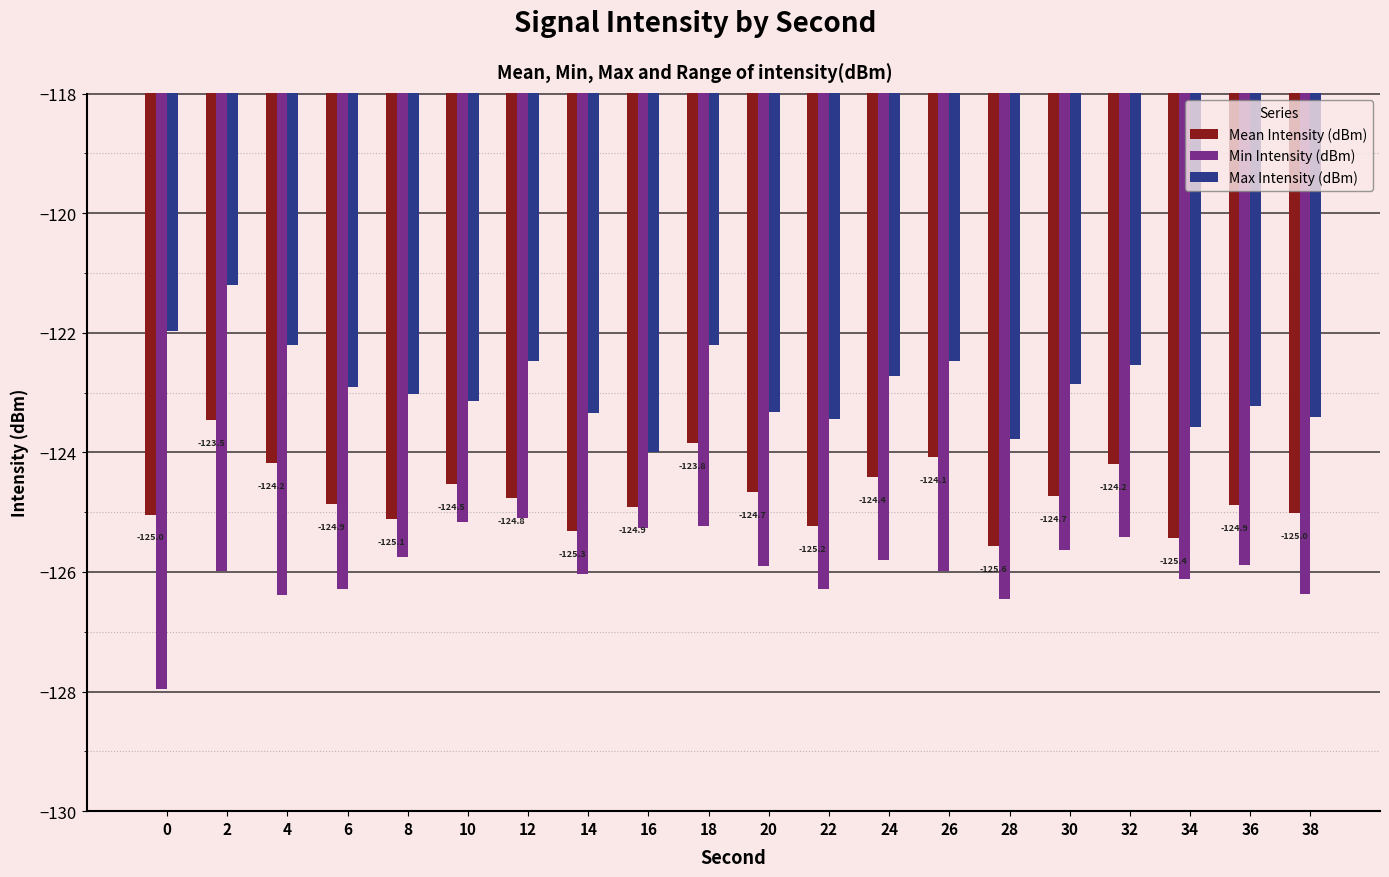

Which series has the largest total across all categories?

Max Intensity (dBm)